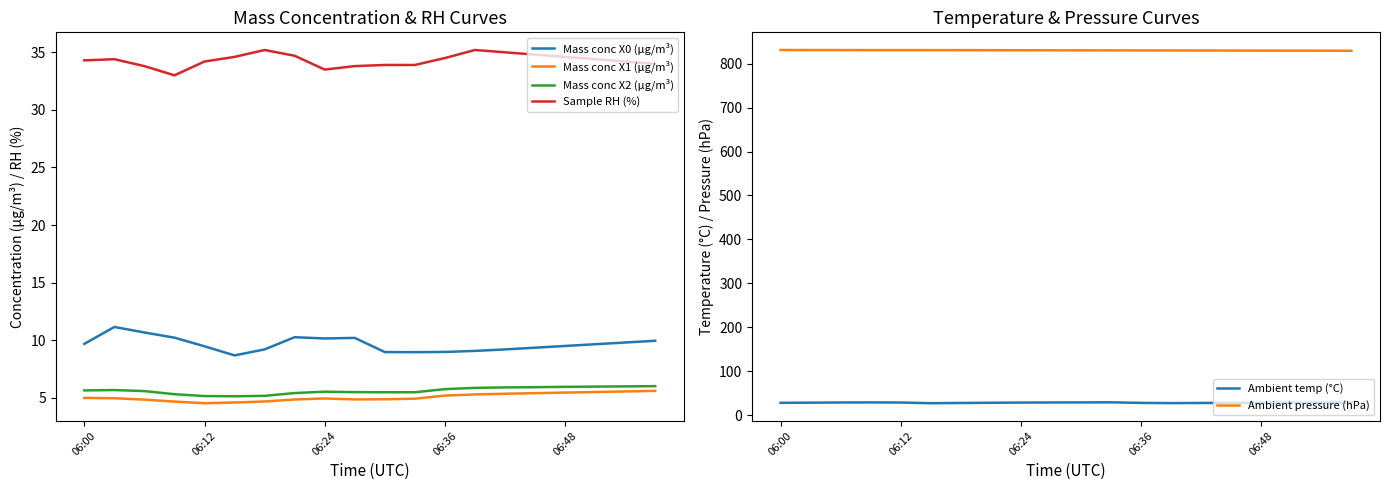

True or false: Mass conc X0 (μg/m³) has a value of 12.4 at 06:12.

False